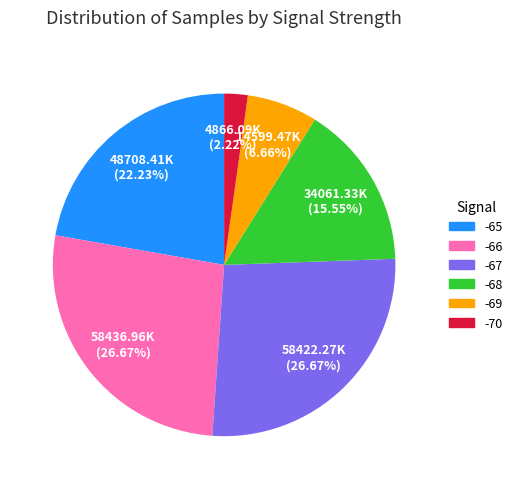

Is there any slice that represents more than half of the pie?

No